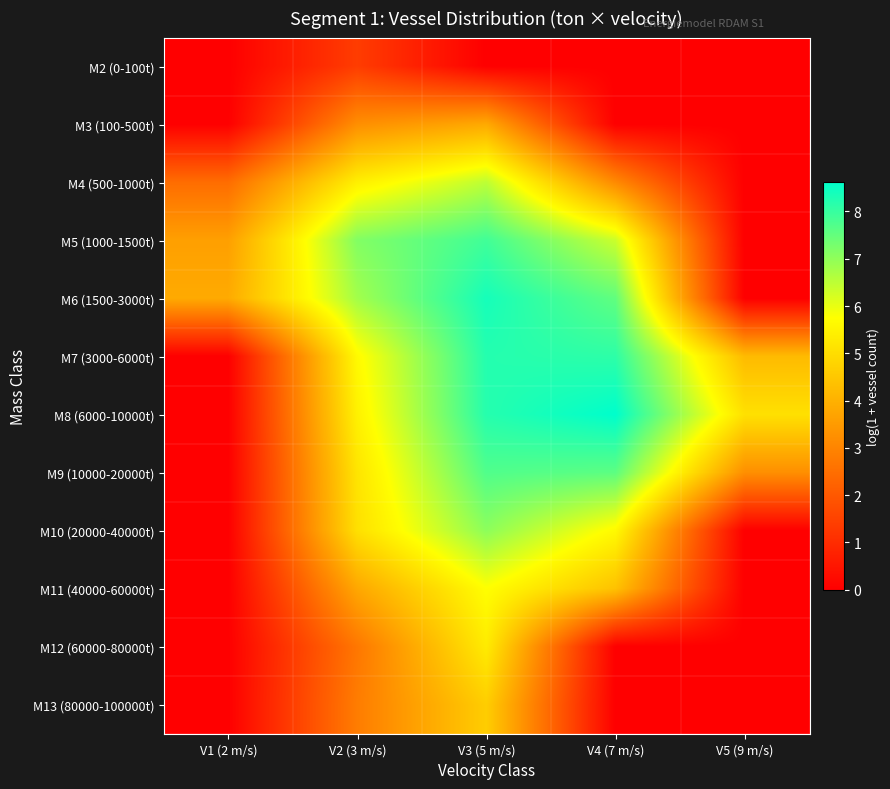

What is the greatest value displayed?

8.6